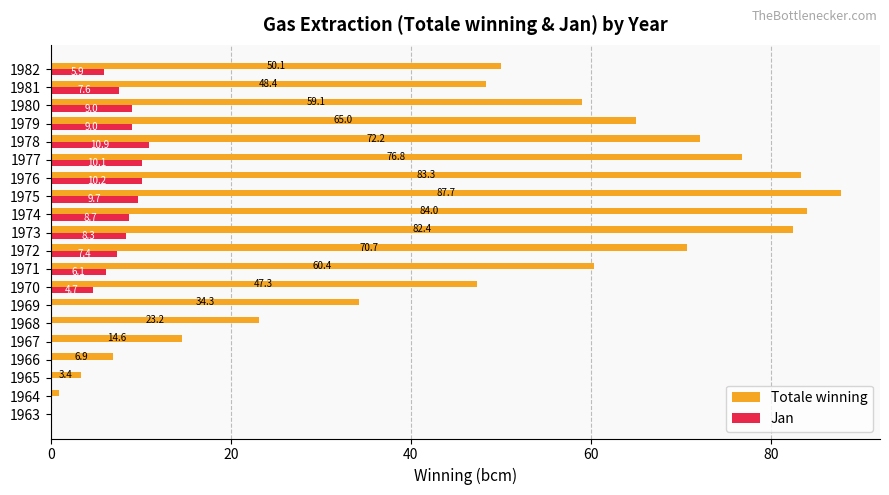

Which series has the largest total across all categories?

Totale winning